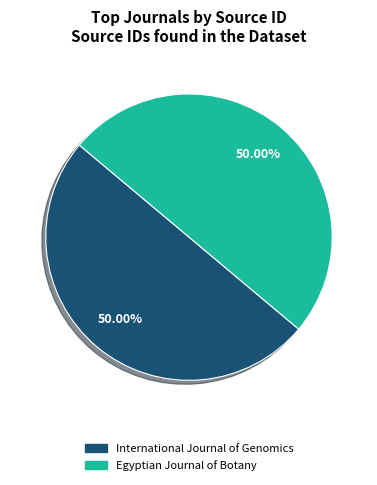

To the nearest percent, what percentage of the pie is Egyptian Journal of Botany?

50%